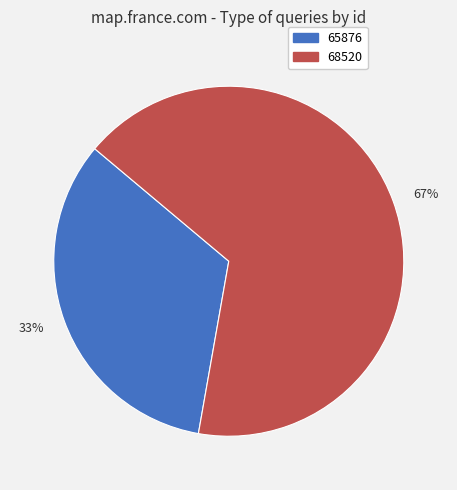

Does any single category account for the majority?

Yes